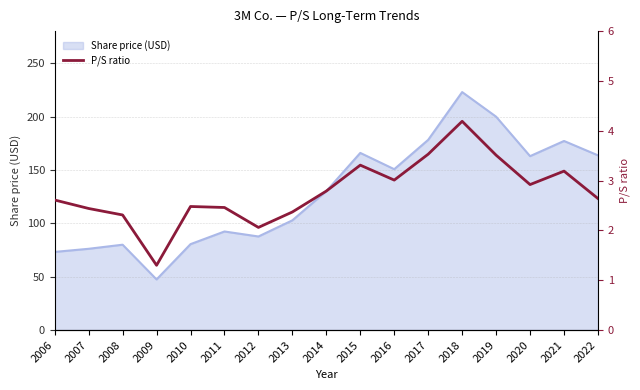

At which category does the data reach its first local peak?

2010